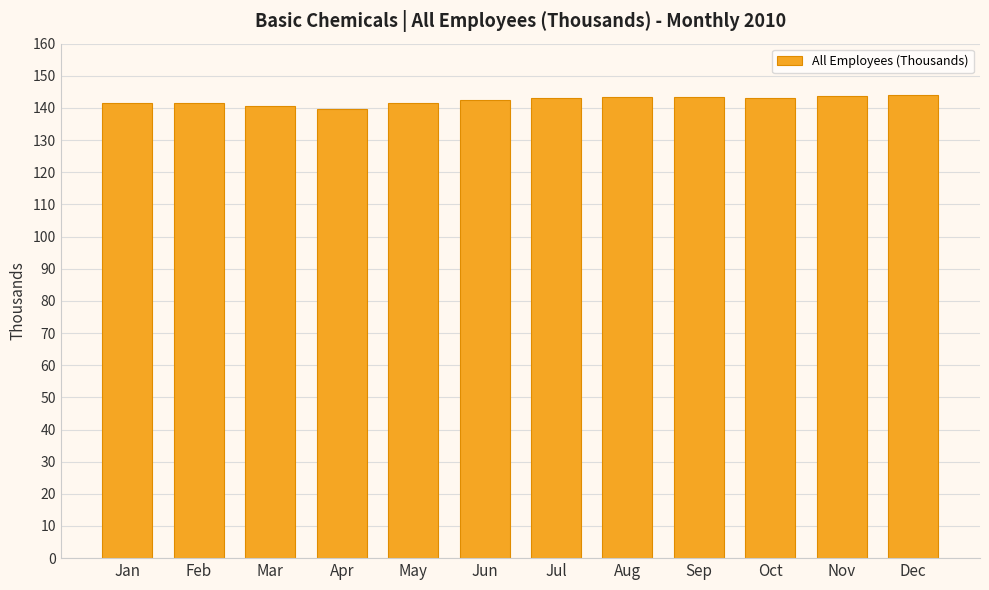

What is the difference between the values at Apr and Oct?

3.6